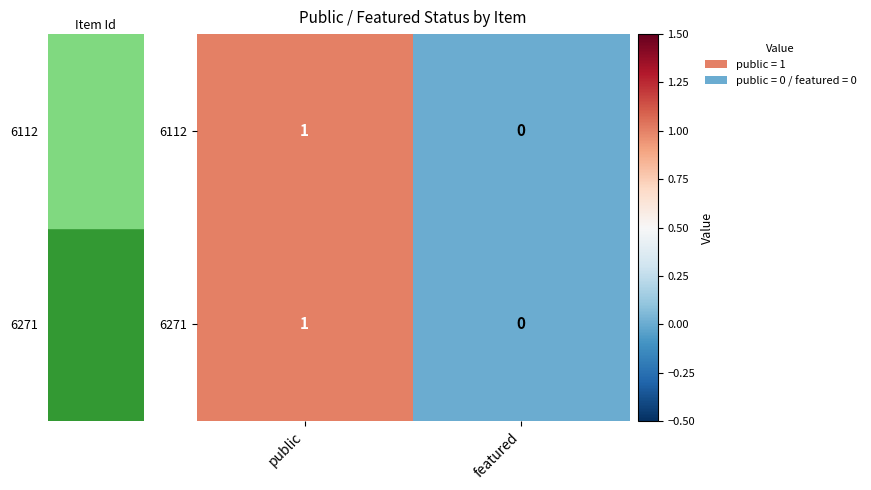

Reading left to right, what are all the values shown in this chart?

6112: 1	0
6271: 1	0